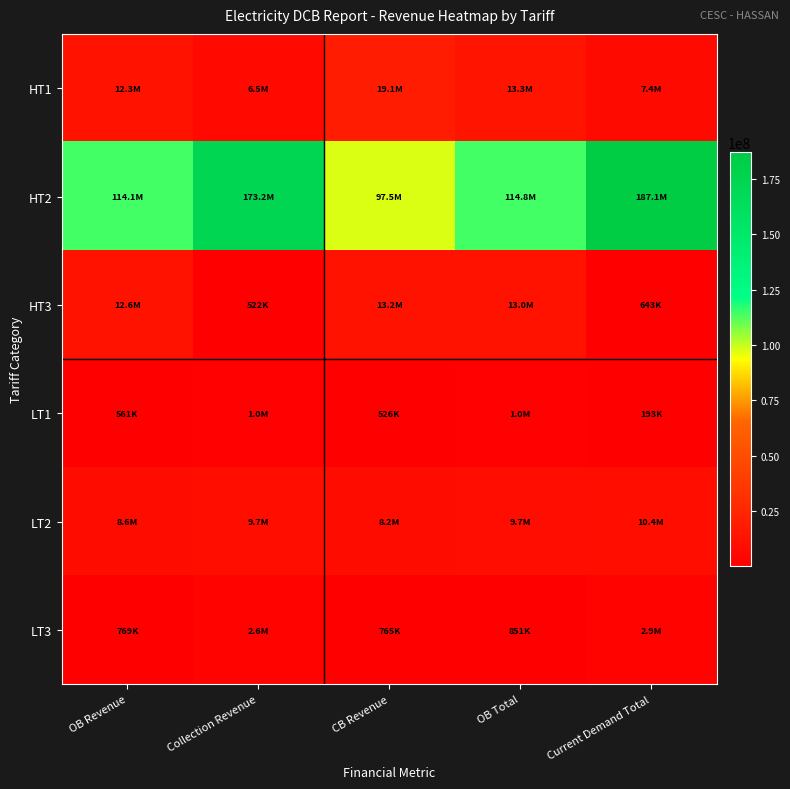

Which has a higher value, Collection Revenue or CB Revenue?

CB Revenue